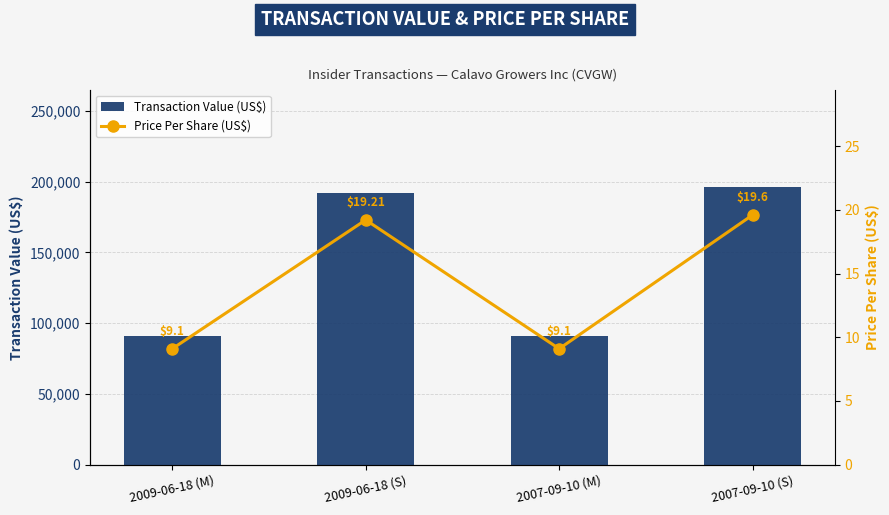

At which category does the chart reach its peak across all series?

2007-09-10 (S)